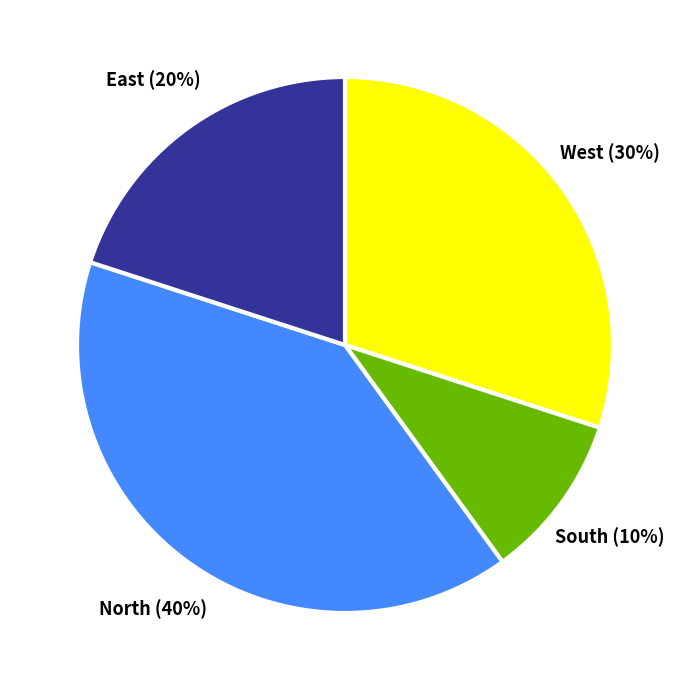

To the nearest percent, what is the difference between the largest and smallest slice percentages?

30%